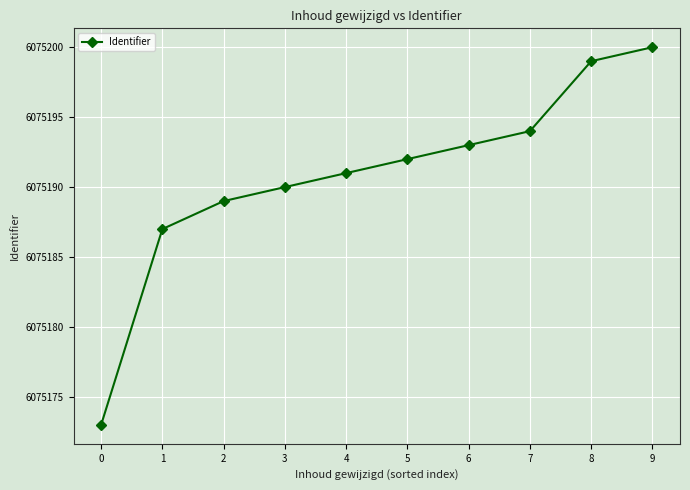

True or false: the data has more than 2 interior local peaks.

False